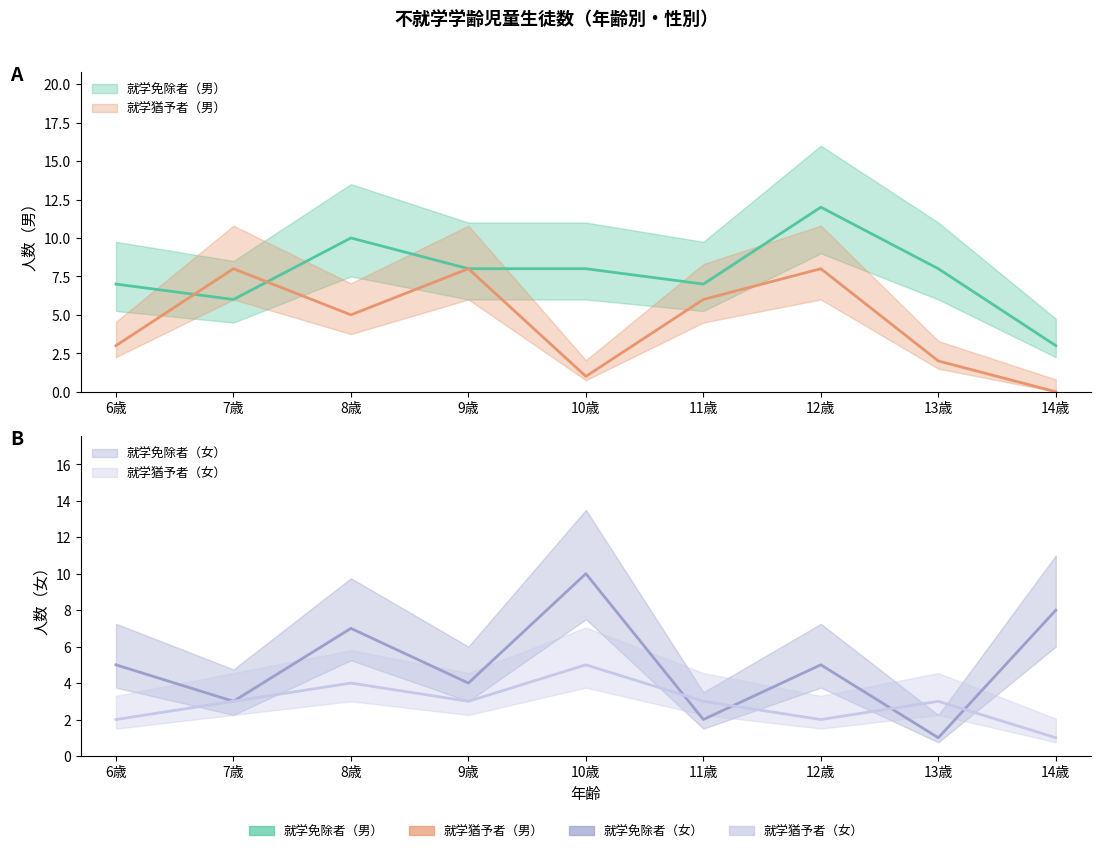

How many lines are shown in the chart?

4